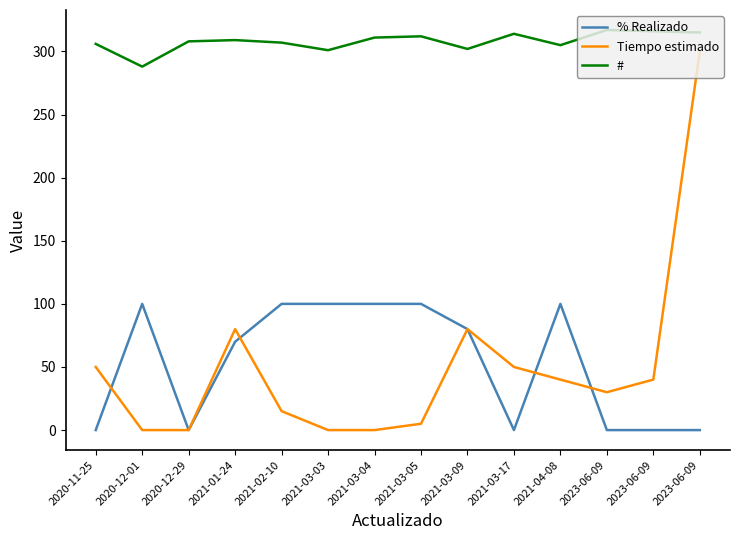

Does the chart have visible grid lines?

No